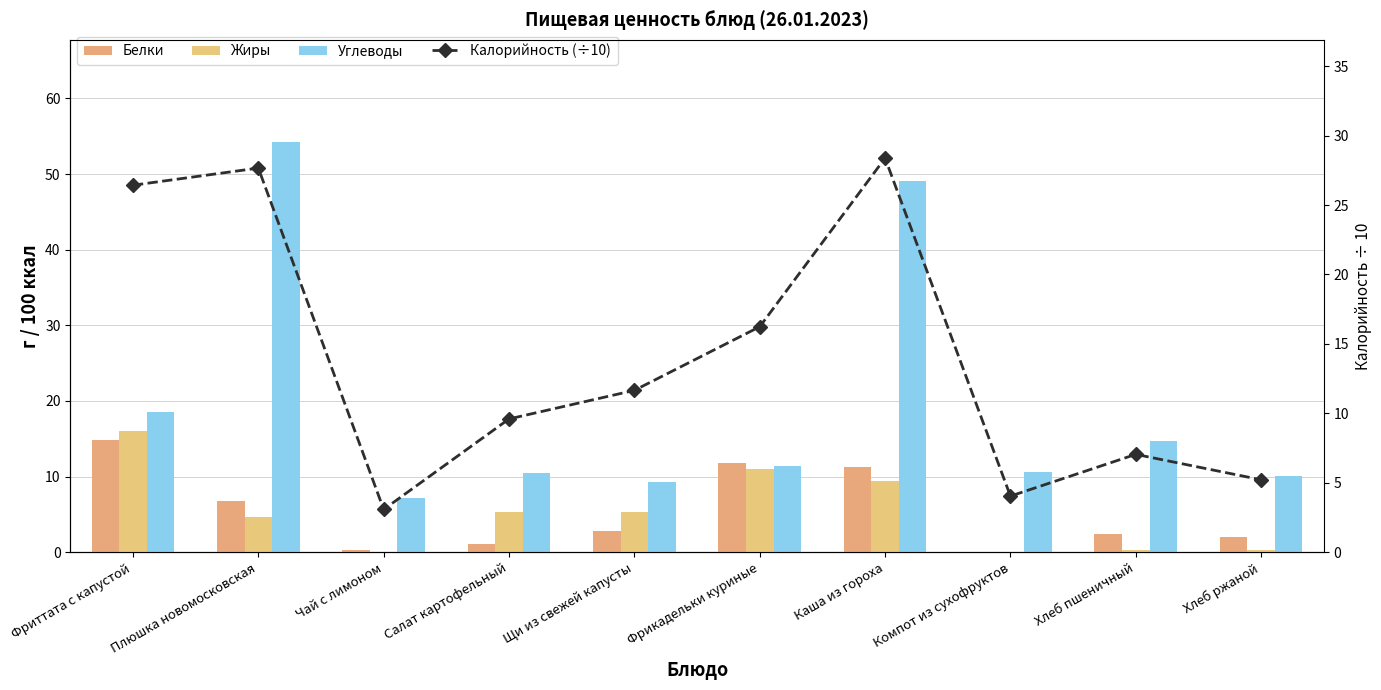

What is the maximum value shown in the chart?

54.2